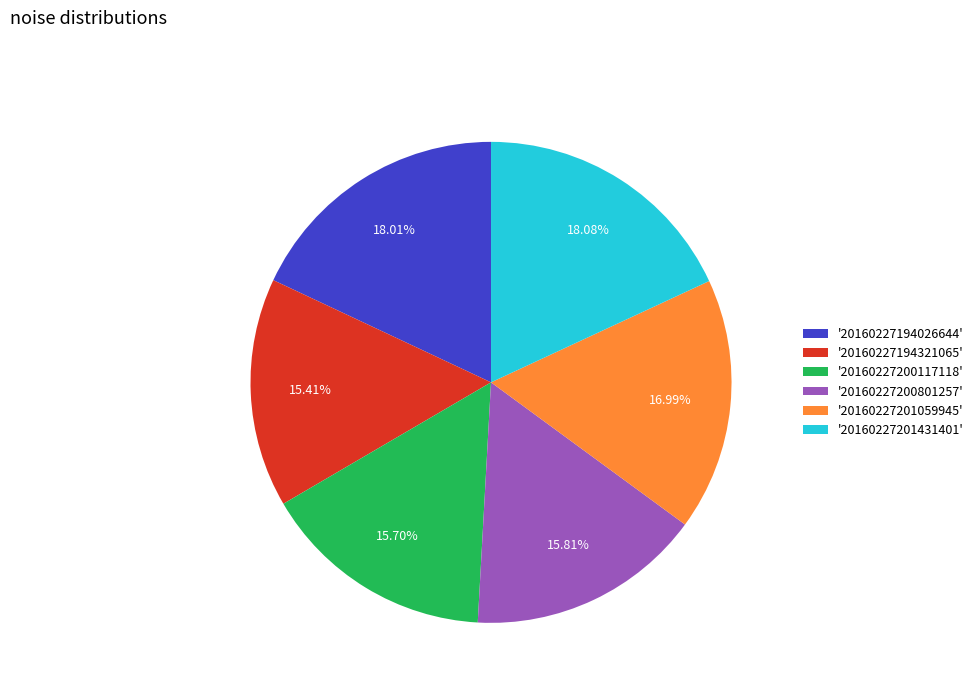

Is the sum of '20160227194321065' and '20160227201059945' greater than half?

No